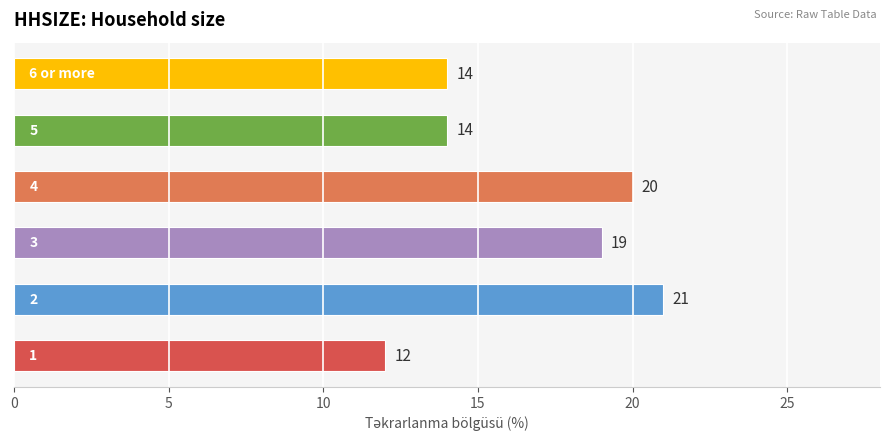

Count the values in the range 14 to 20.

4